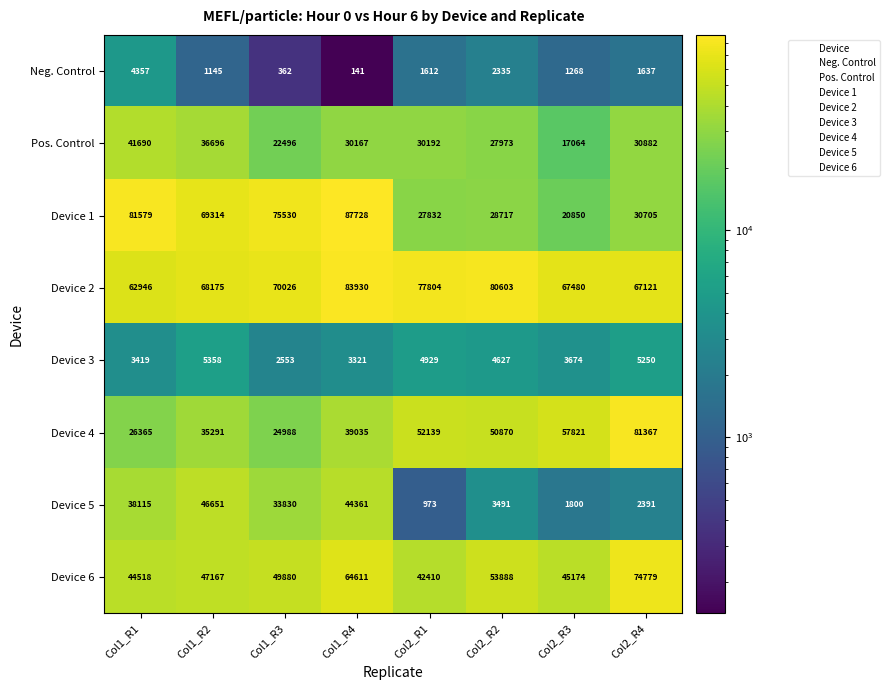

At which category is the sum across all series the highest?

Col1_R4